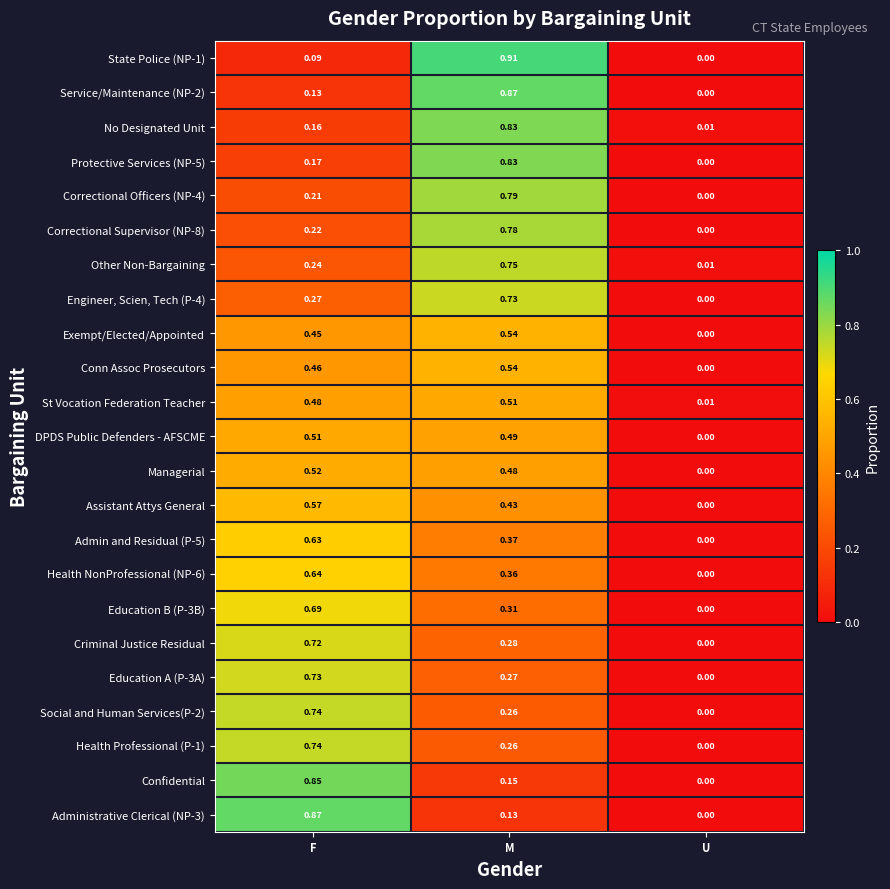

Where is Criminal Justice Residual nearest to the value 0?

U